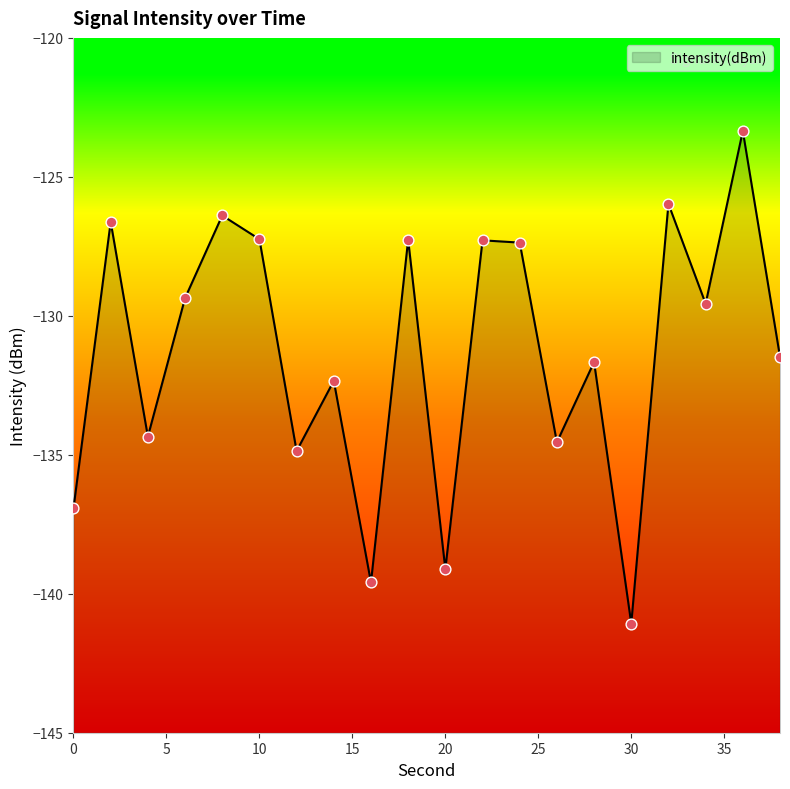

Between 4 and 34, which is larger?

34